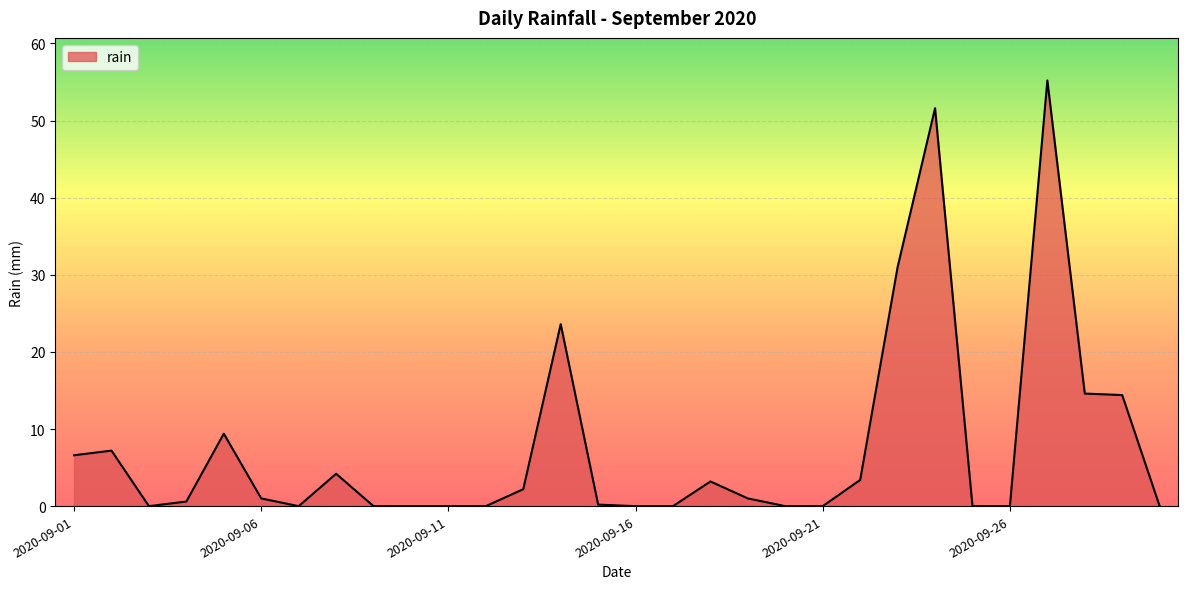

What is the difference between the maximum and minimum values?

55.2